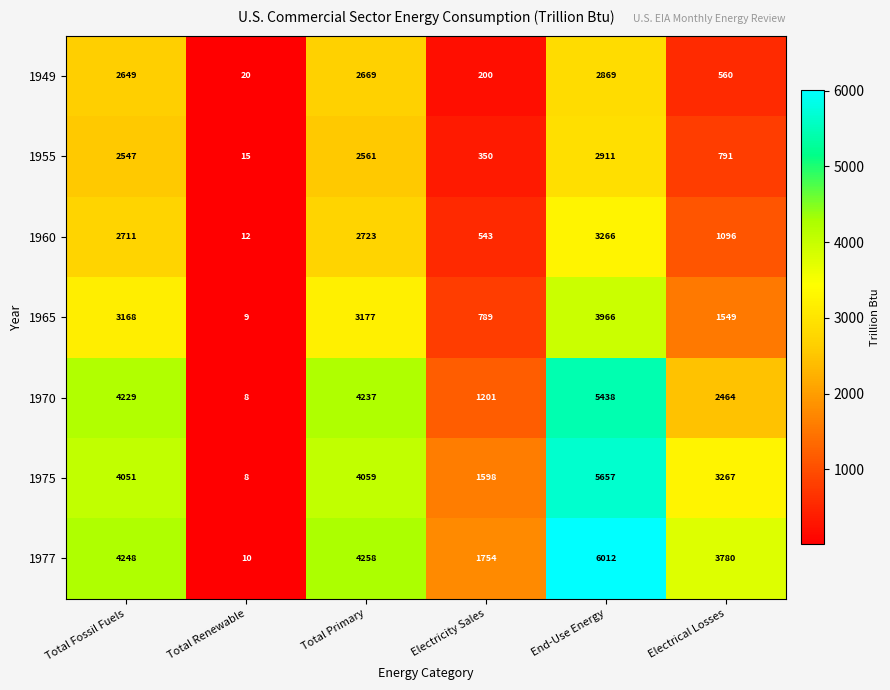

Read the 1960 value at End-Use Energy, to the nearest 50.

3250